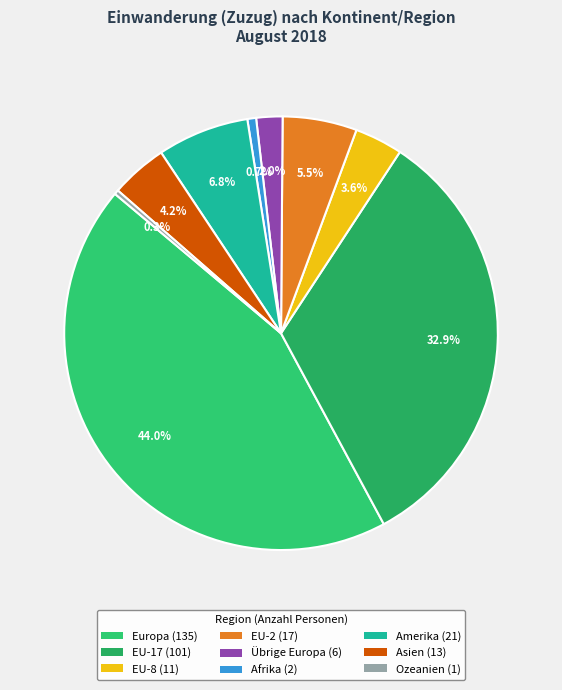

Is there a majority slice in this chart?

No